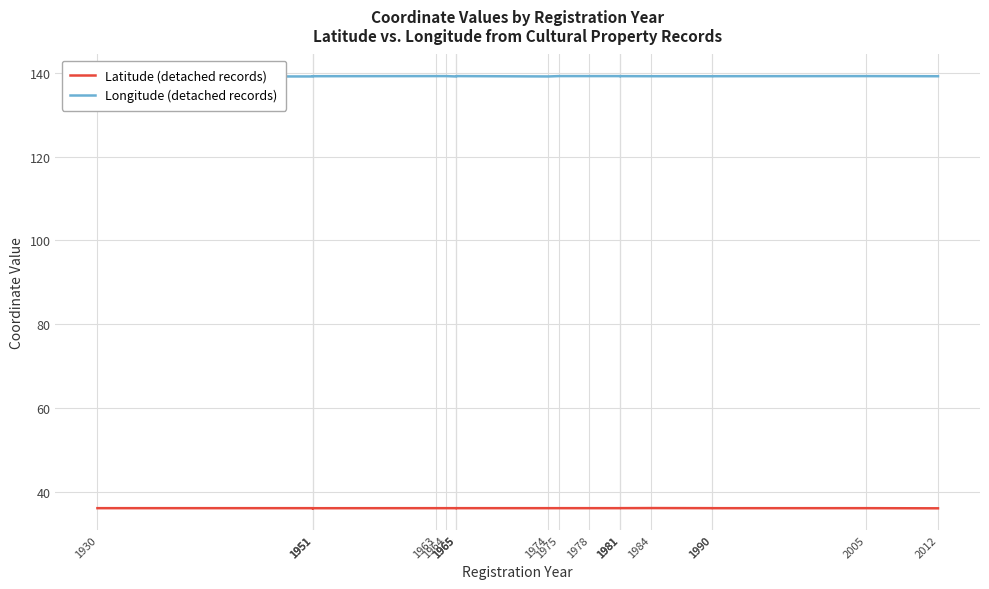

True or false: Latitude (detached records) and Longitude (detached records) intersect in this chart.

False